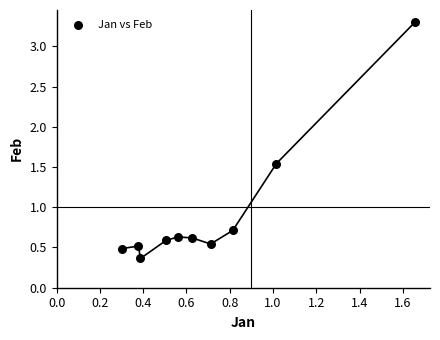

What Y value in the scatter plot is closest to 1?

0.7